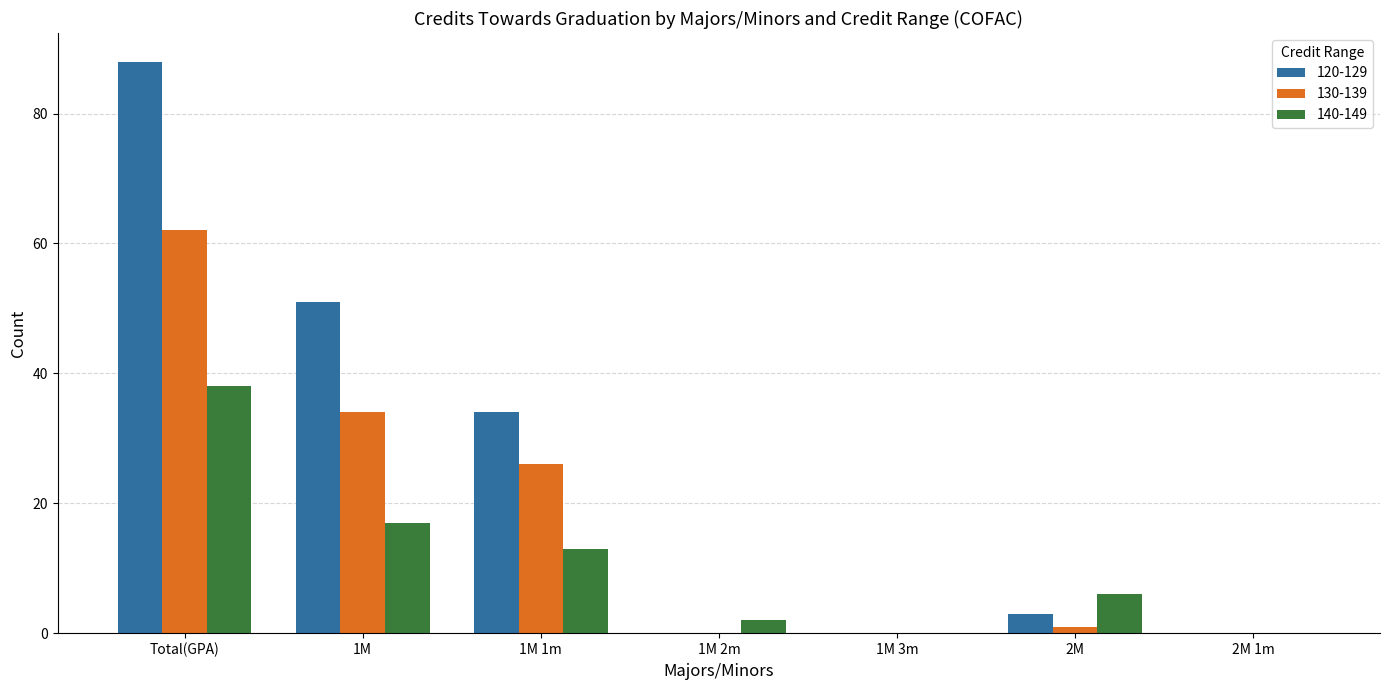

True or false: 120-129 has a value of -48 at 2M 1m.

False